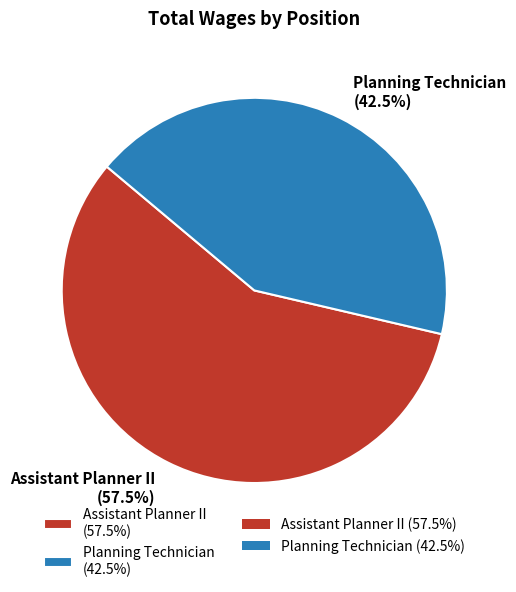

To the nearest percent, what is the difference between the largest and smallest slice percentages?

15%